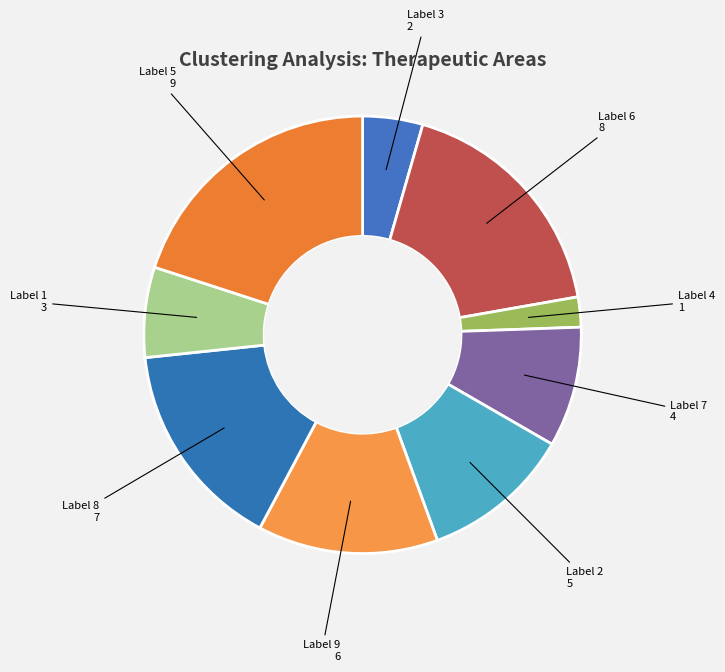

Rank the categories by value from lowest to highest.

Label 4, Label 3, Label 1, Label 7, Label 2, Label 9, Label 8, Label 6, Label 5